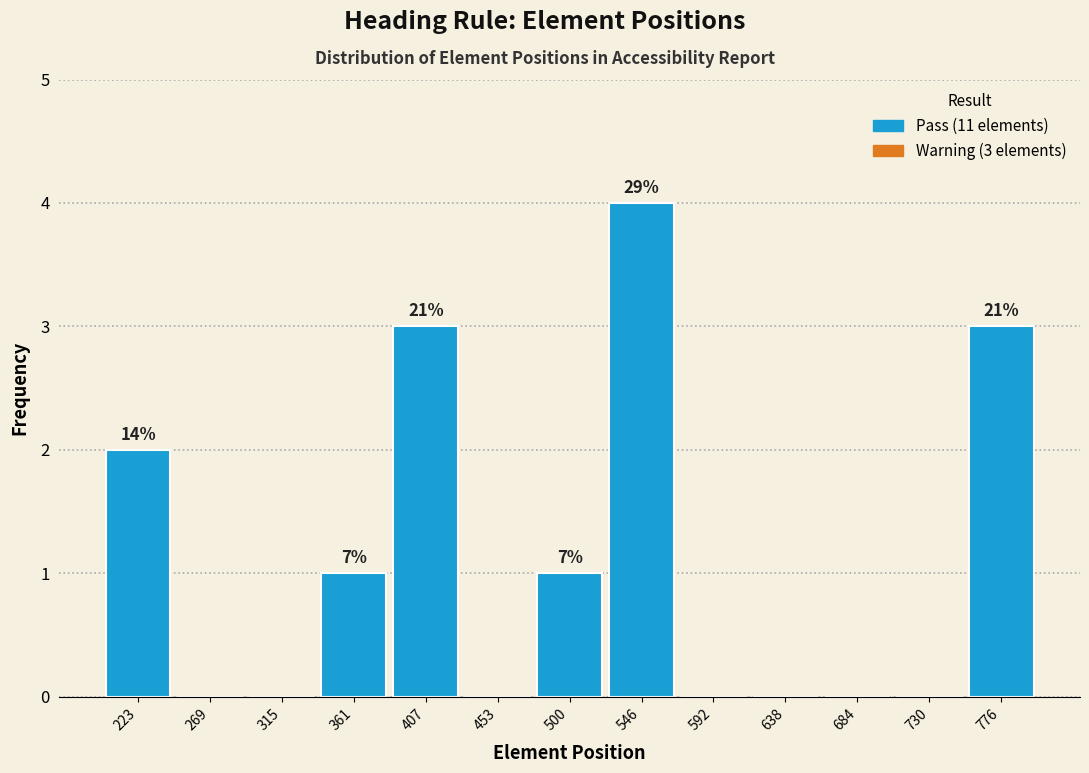

Which range on the x-axis has the tallest bar?

525 to 570